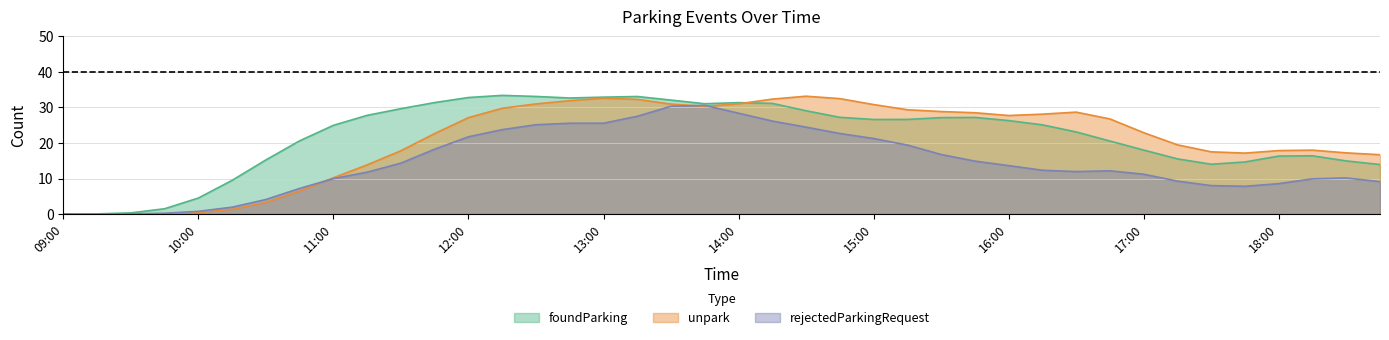

Rank the series by their average value, from lowest to highest.

rejectedParkingRequest, unpark, foundParking